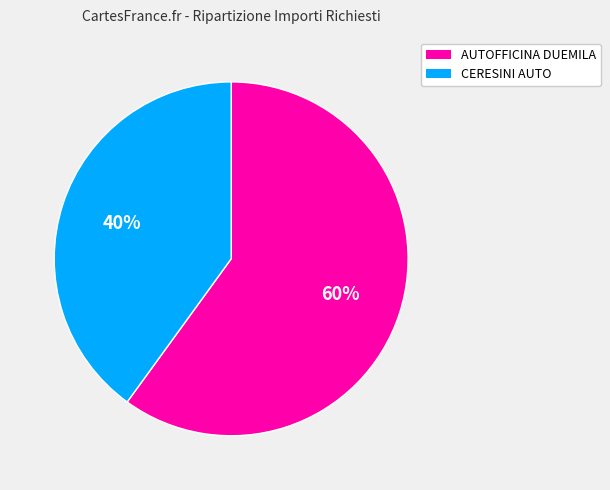

What percentage is the CERESINI AUTO slice, to the nearest percent?

40%